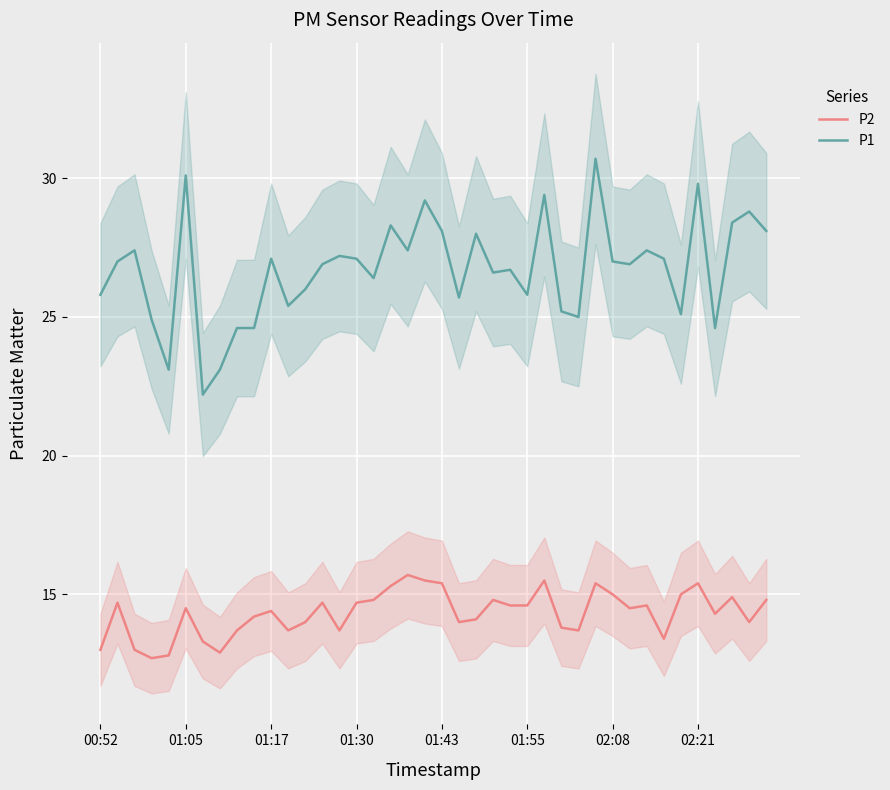

What is the minimum value for P1?

22.2